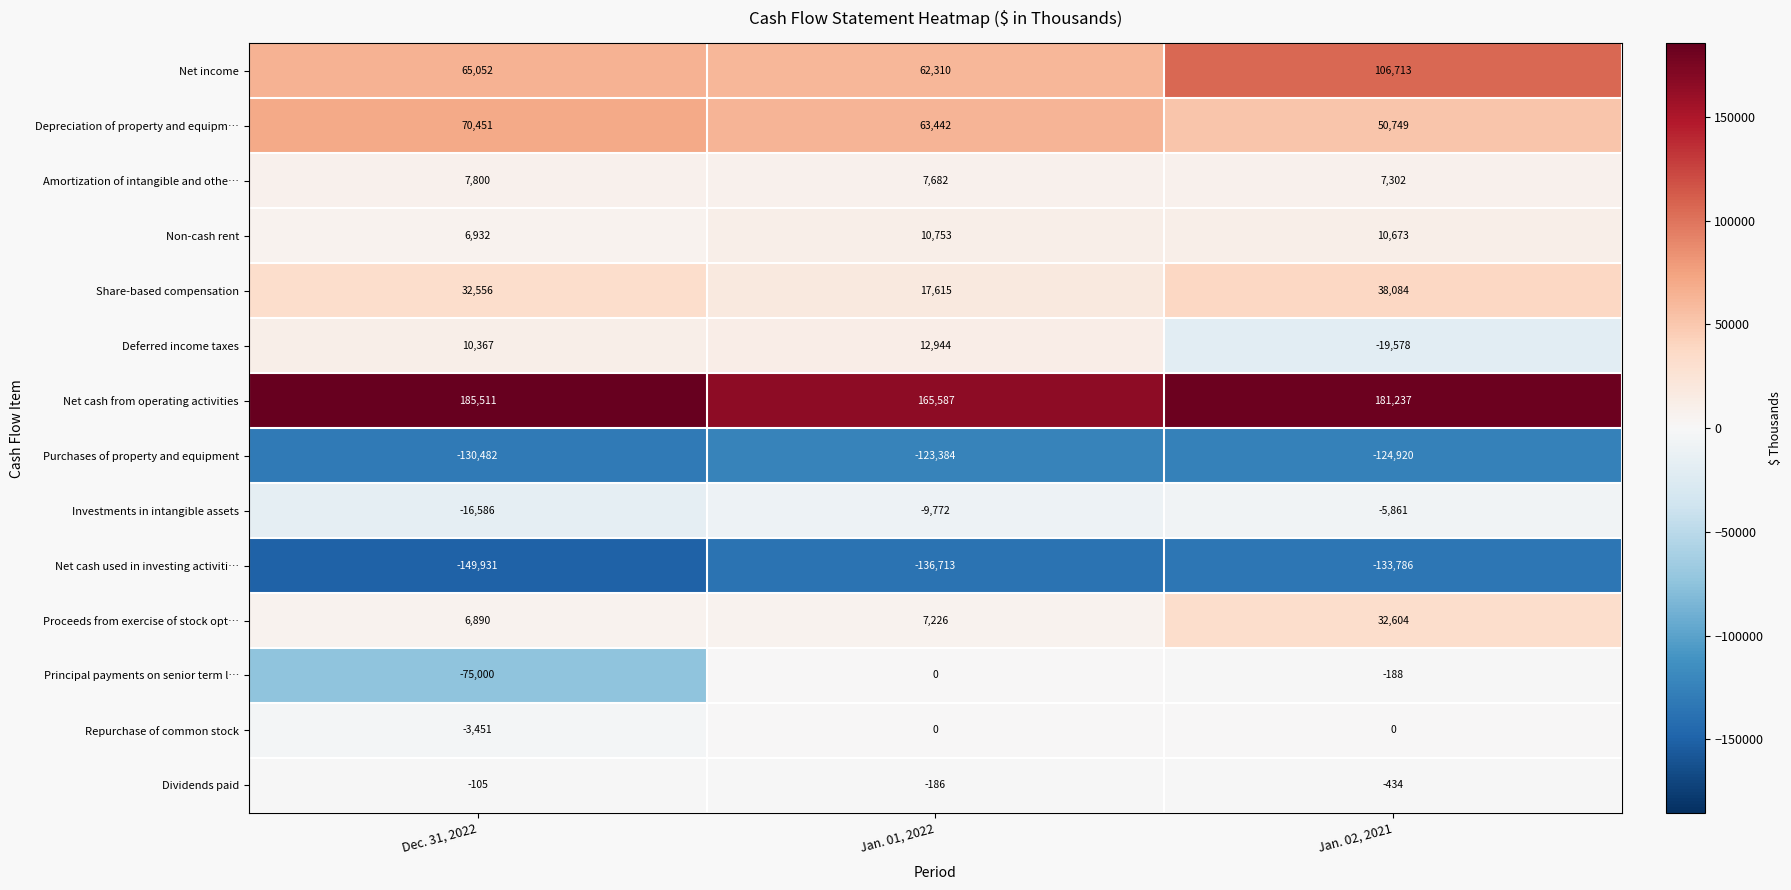

What is the sum of the Depreciation of property and equipm… values at Jan. 02, 2021 and Jan. 01, 2022?

114191